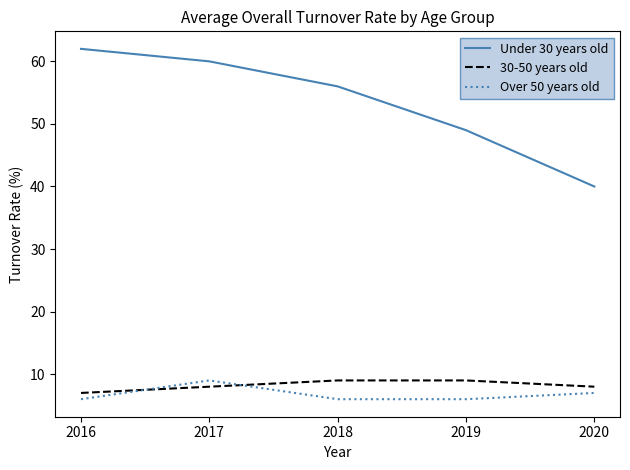

Which series has the largest range (max minus min)?

Under 30 years old